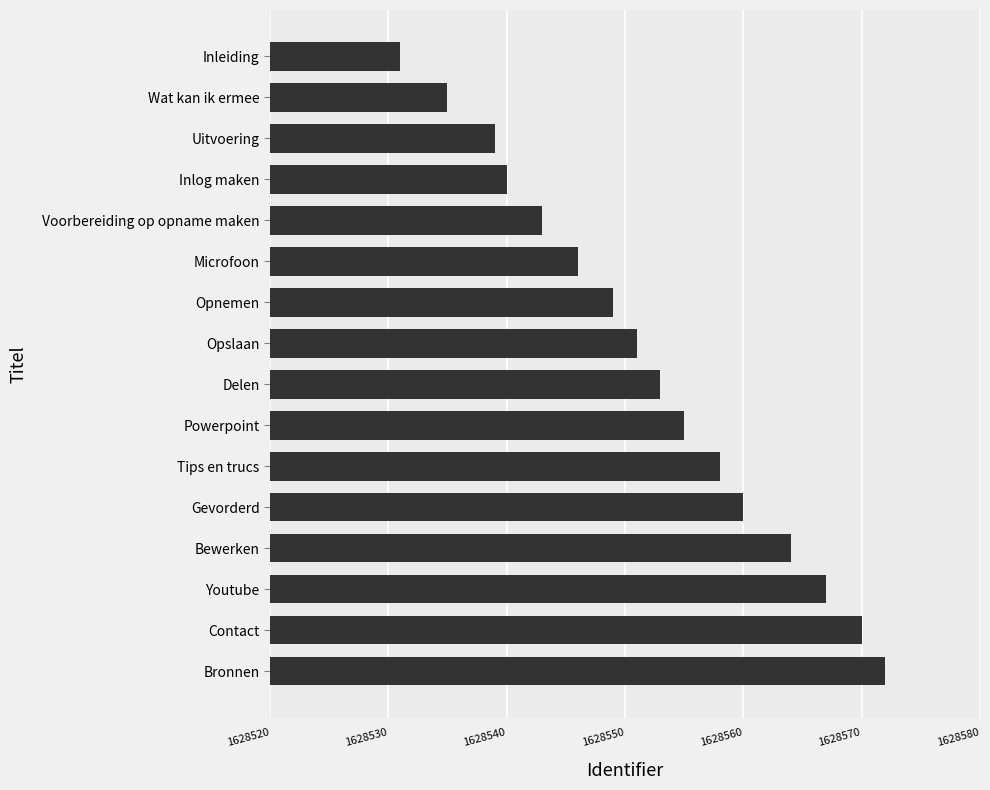

How many bars are there in total?

16